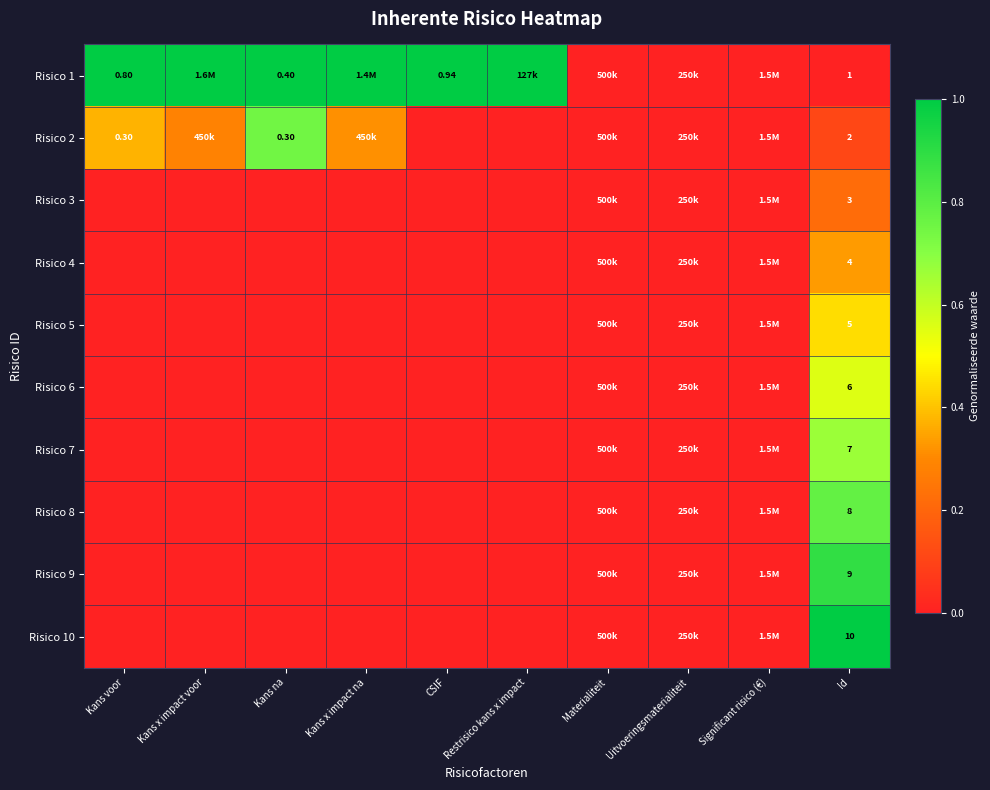

Which series has the widest spread of values?

Risico 1